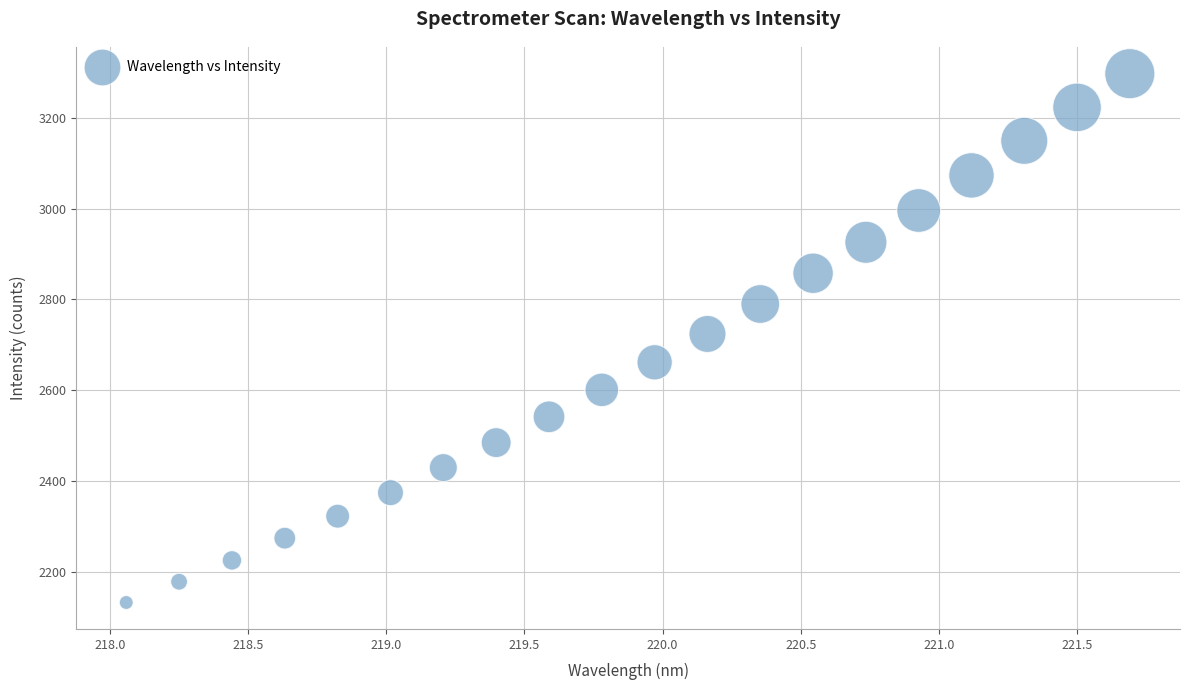

What is the range of X values (max minus min)?

3.6